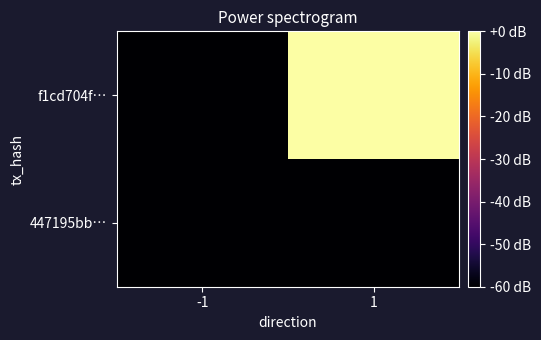

Which series has the largest range (max minus min)?

f1cd704f…